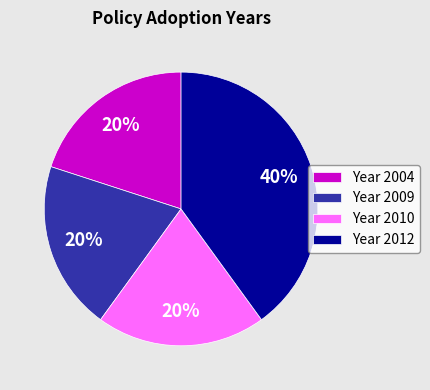

To the nearest percent, what percentage of the pie is Year 2004?

20%